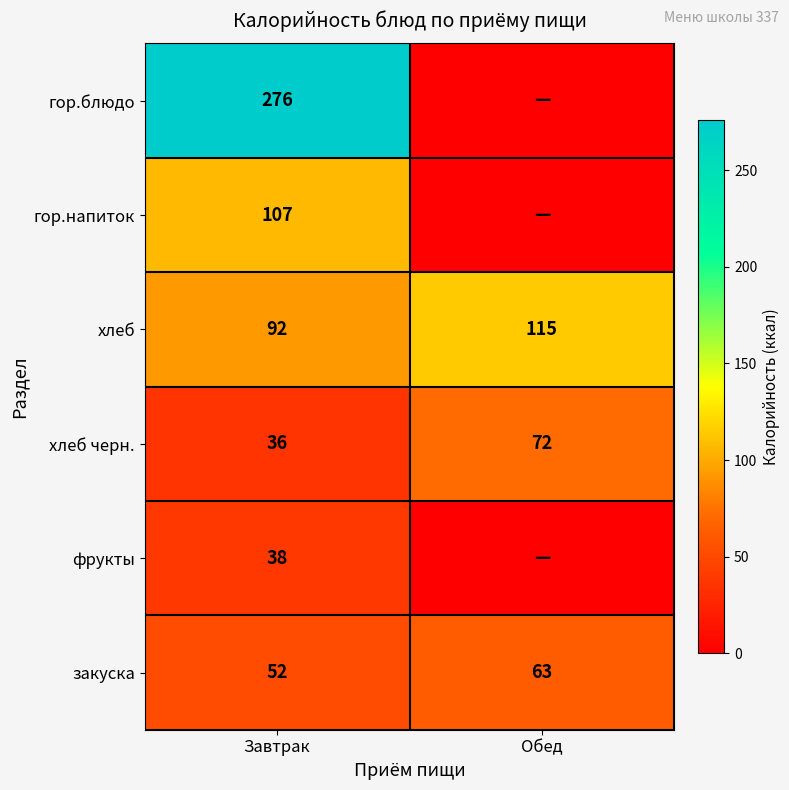

Which label corresponds to the largest value in the chart?

Завтрак